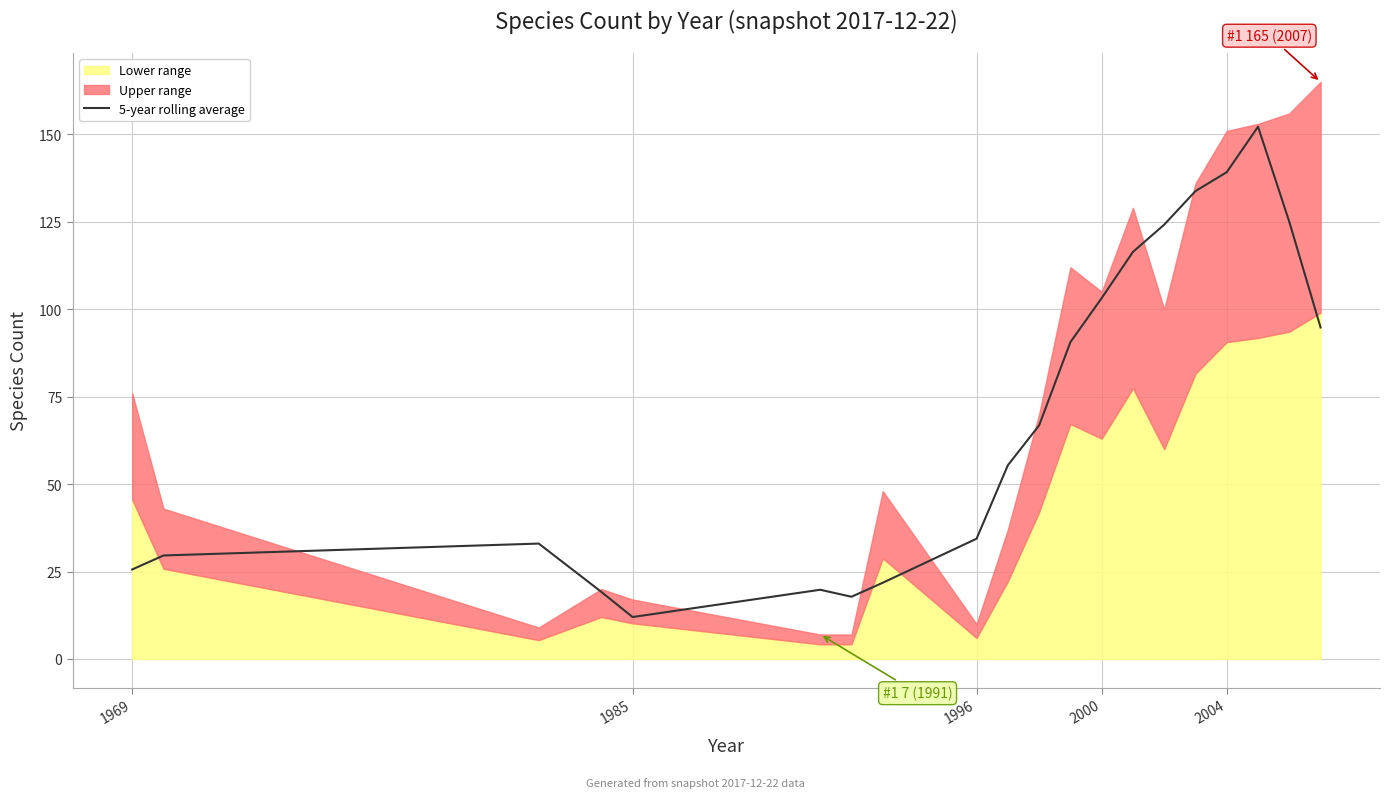

Is it true that 5-year rolling average equals 12.0 at 1985?

True